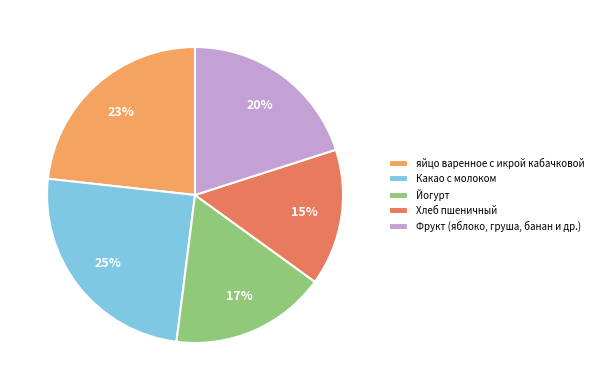

The Фрукт (яблоко, груша, банан и др.) slice represents 20% of the pie. True or false?

True